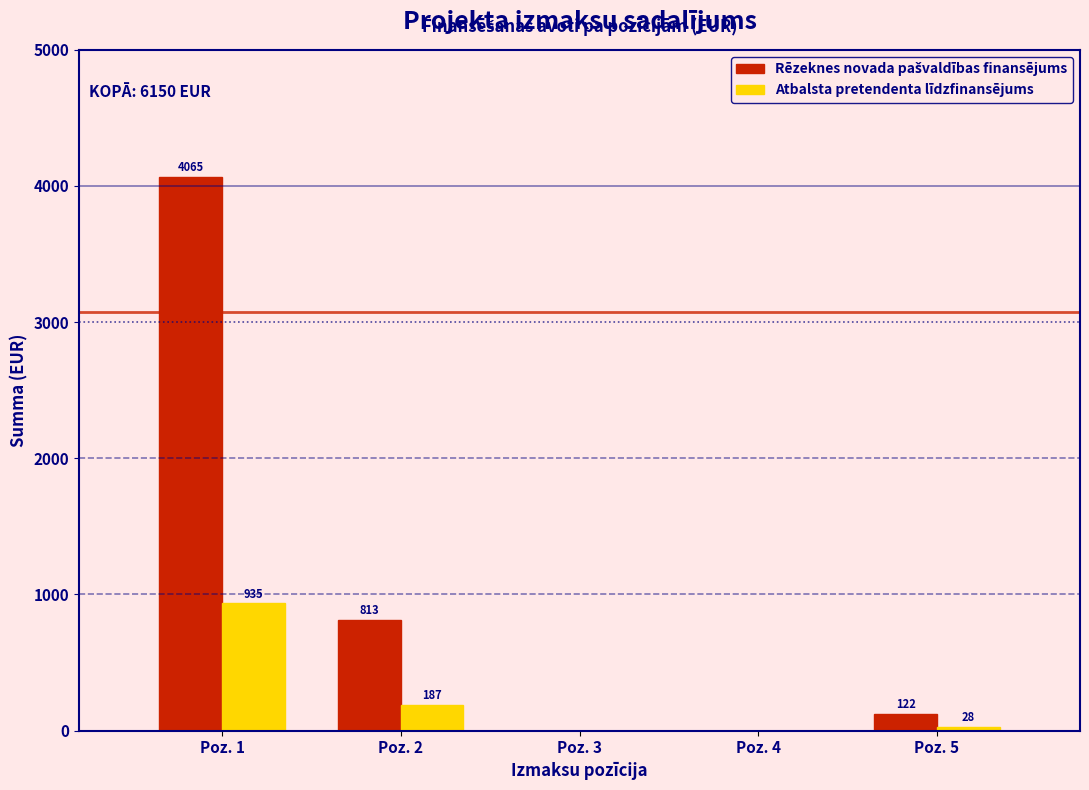

Where does the Atbalsta pretendenta līdzfinansējums series first go above 28?

Poz. 1